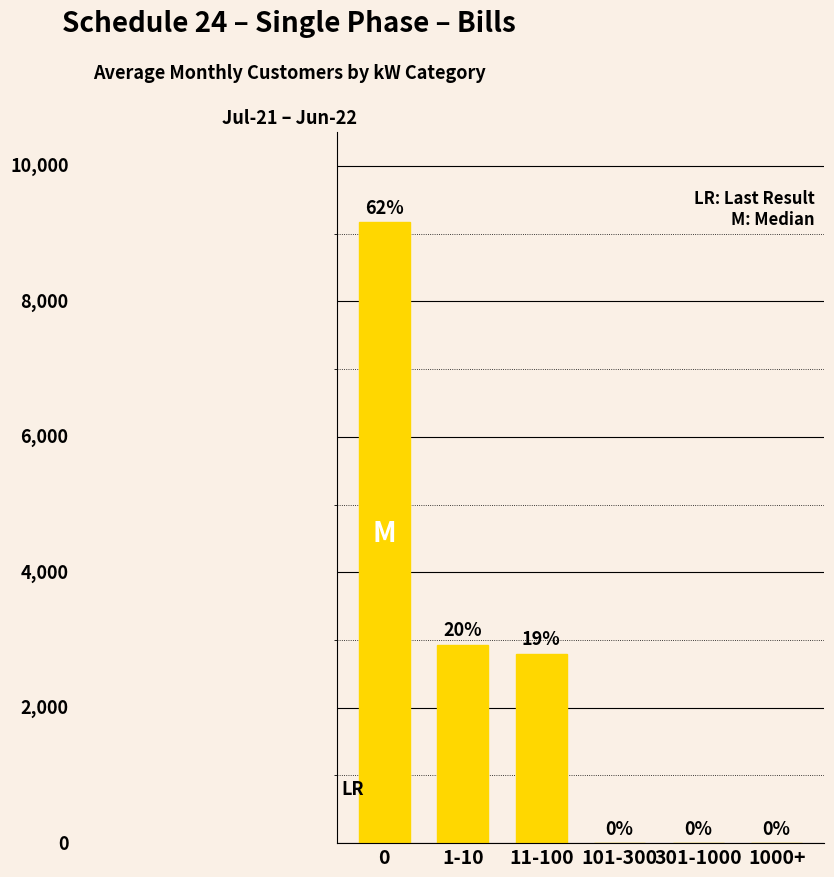

True or false: the data shows 2044.2 at 1-10.

False